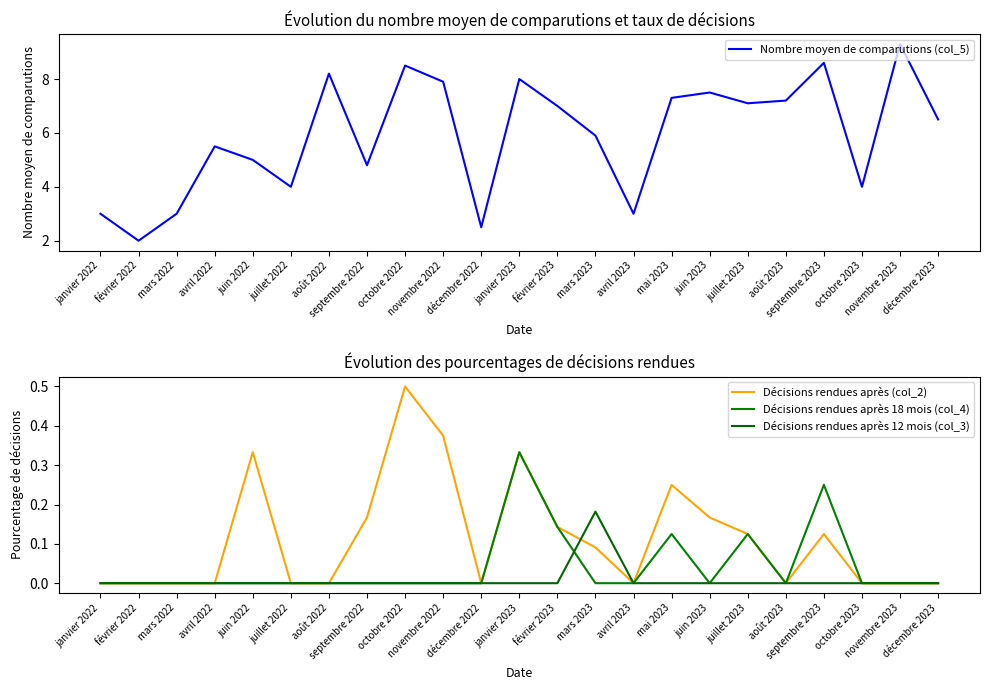

Is it true that Nombre moyen de comparutions (col_5) equals 4.8 at septembre 2022?

True